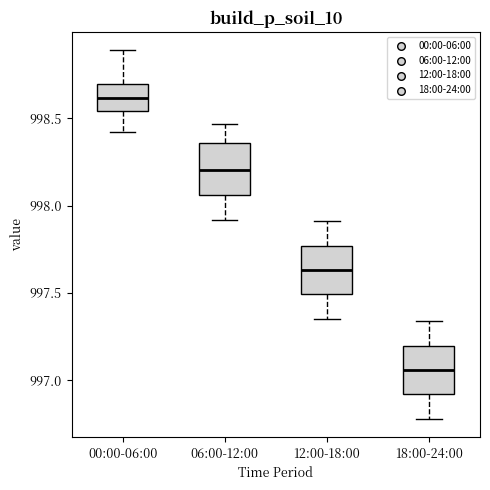

Where is the lower edge of the box for 18:00-24:00 on the y-axis? The values are not printed on the chart, so give them approximately, as read against the axis.

996.90